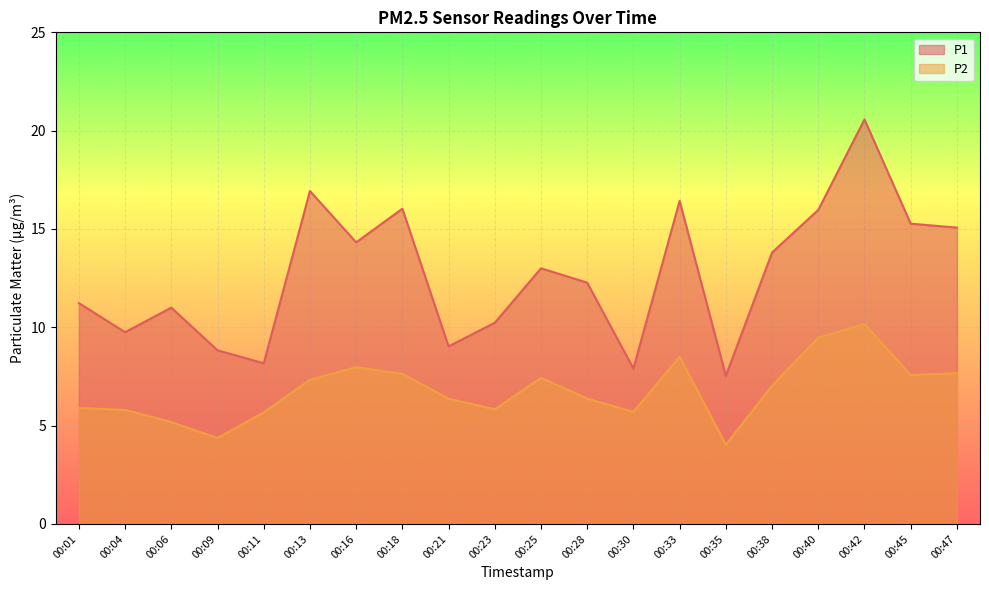

What is the sum of all P1 values?

253.3